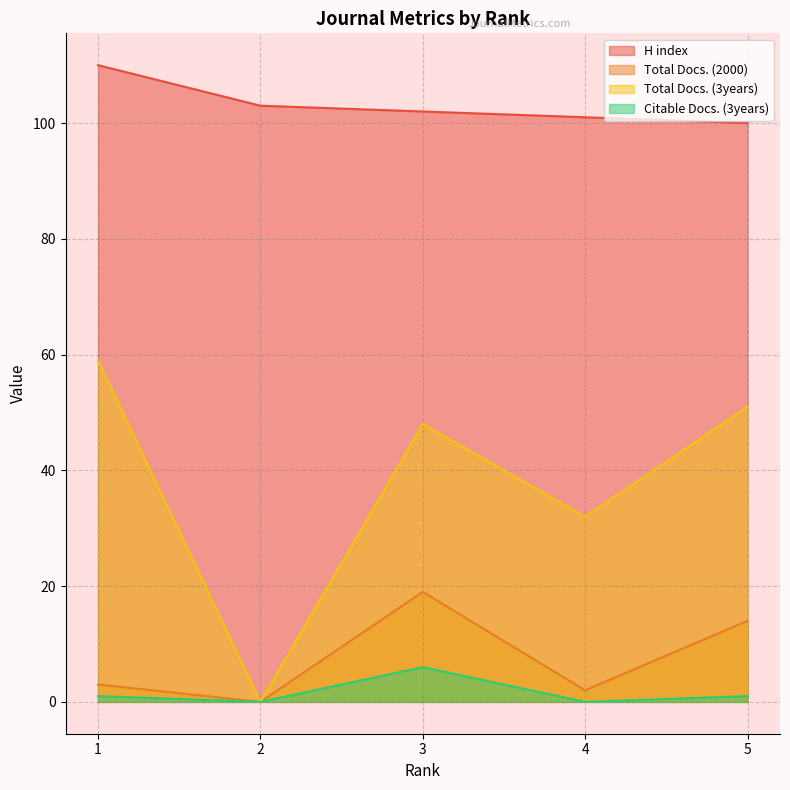

Between 4 and 2, which is larger?

2